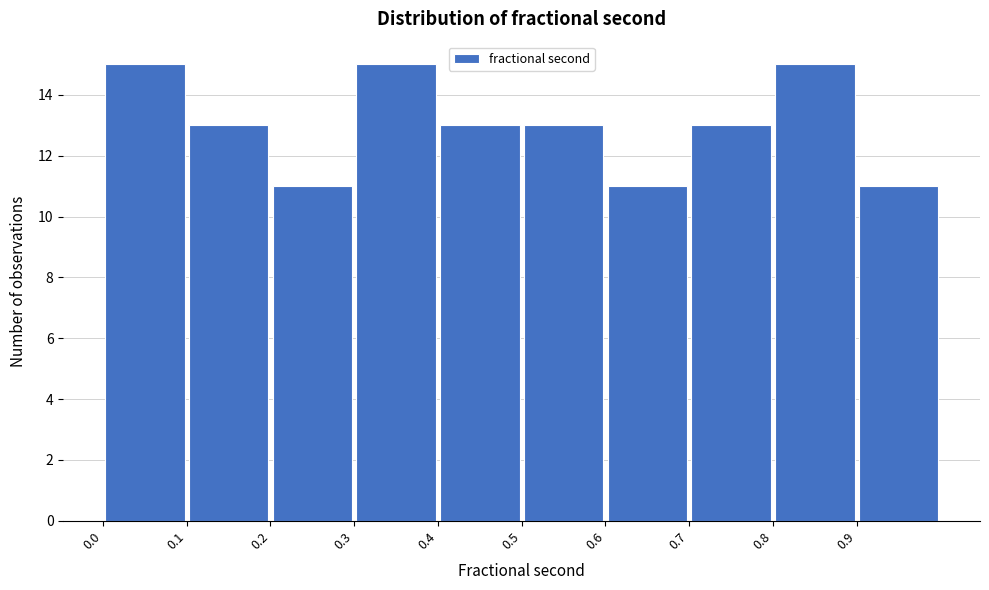

Reading left to right, transcribe this chart: for each bar, give the range it covers on the x-axis and its height. The values are not printed on the chart, so give them approximately, as read against the axis.

0.0 to 0.1: 15
0.1 to 0.2: 13
0.2 to 0.3: 11
0.3 to 0.4: 15
0.4 to 0.5: 13
0.5 to 0.6: 13
0.6 to 0.7: 11
0.7 to 0.8: 13
0.8 to 0.9: 15
0.9 to 1.0: 11